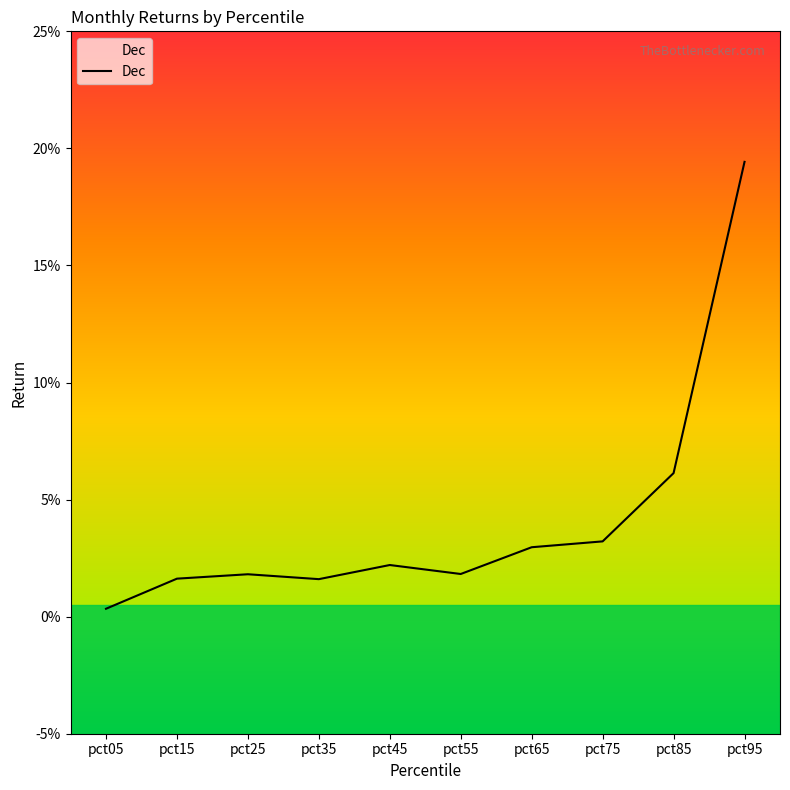

What is the sum of the values at pct75 and pct65?

0.1